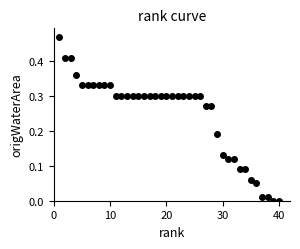

What is the range of X values (max minus min)?

39.0